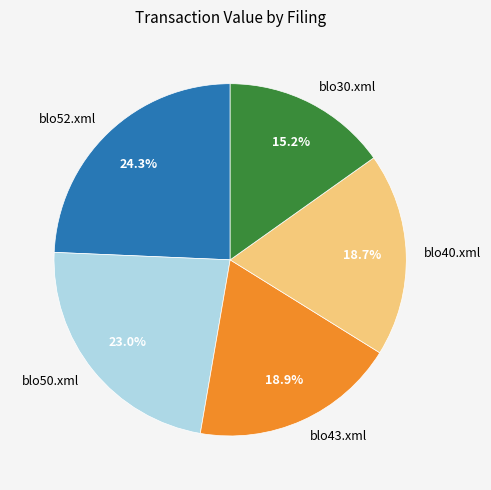

What is the ratio of the value at blo50.xml to the value at blo43.xml?

1.2